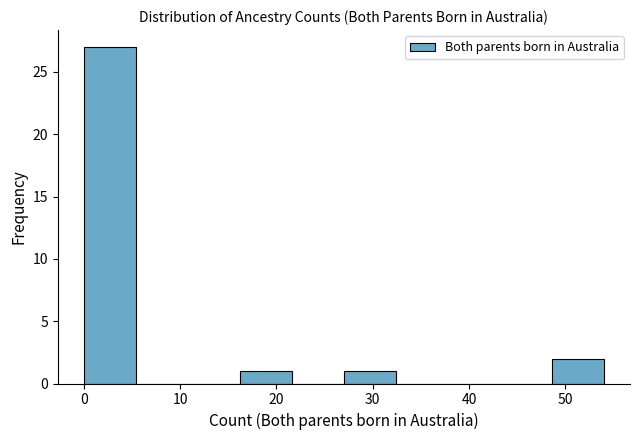

Which range on the x-axis has the tallest bar?

0.0 to 5.4